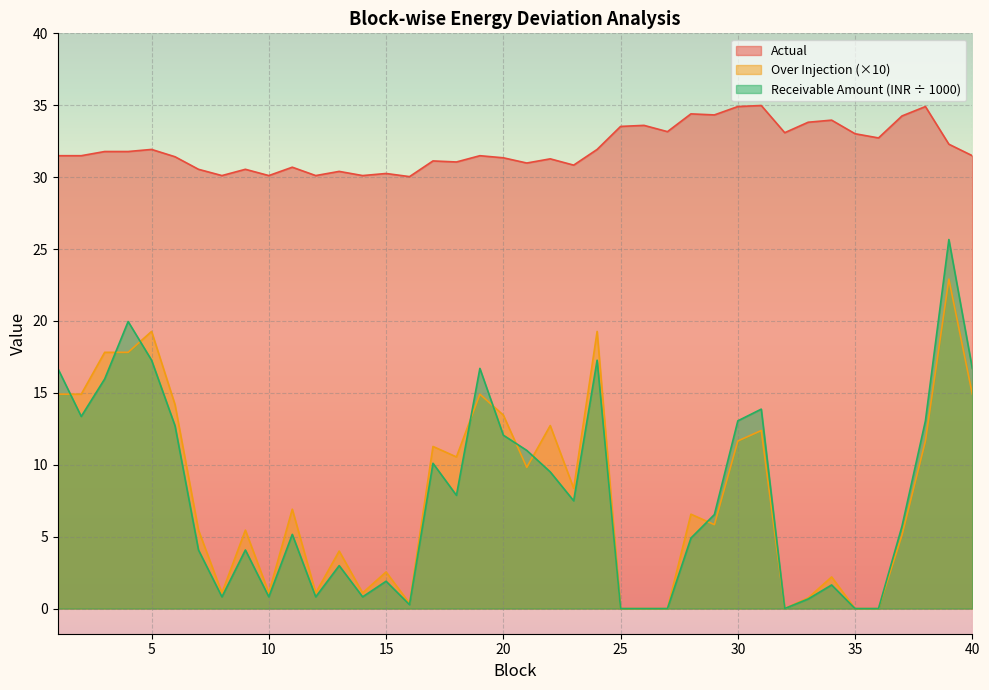

What are all the series names shown in the legend?

Actual, Over Injection (×10), Receivable Amount (INR ÷ 1000)